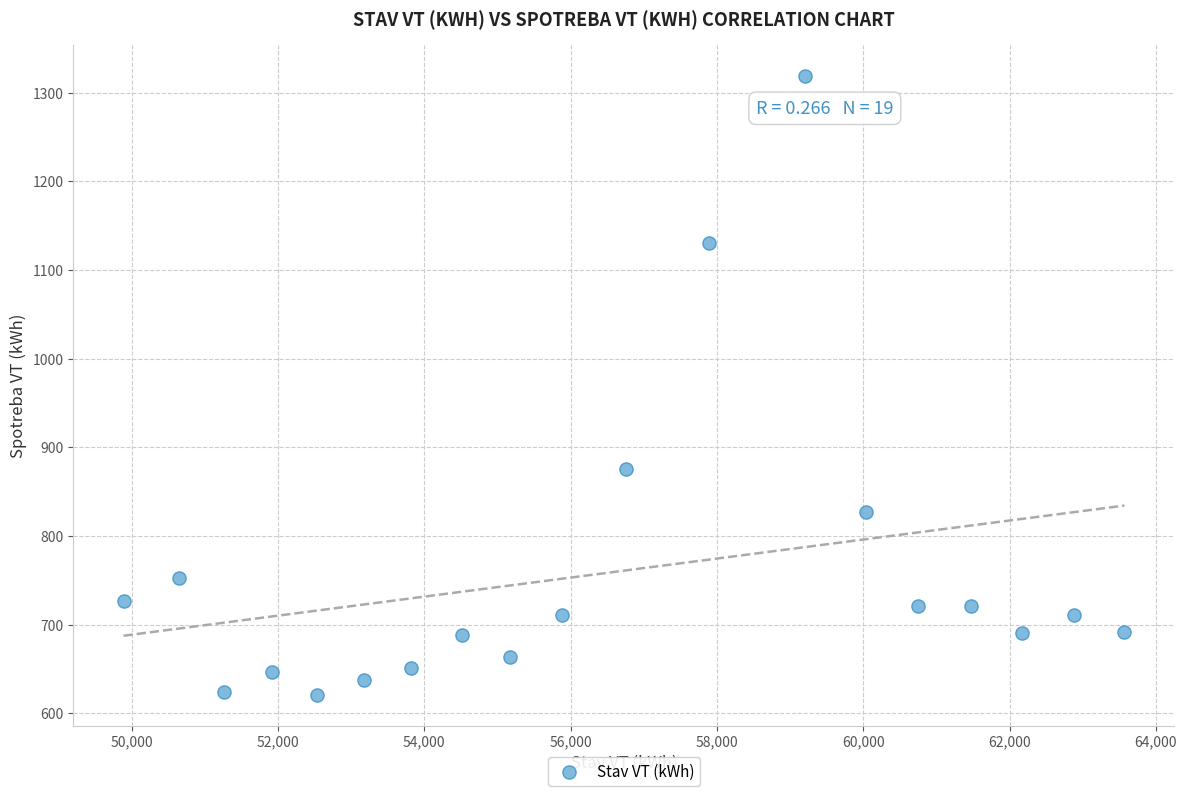

What is the range of Y values (max minus min)?

698